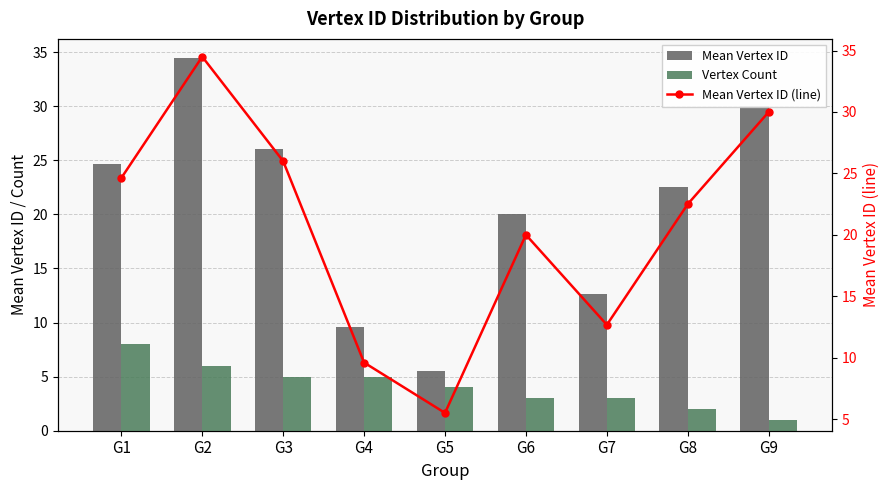

How many categories are shown in the chart?

9